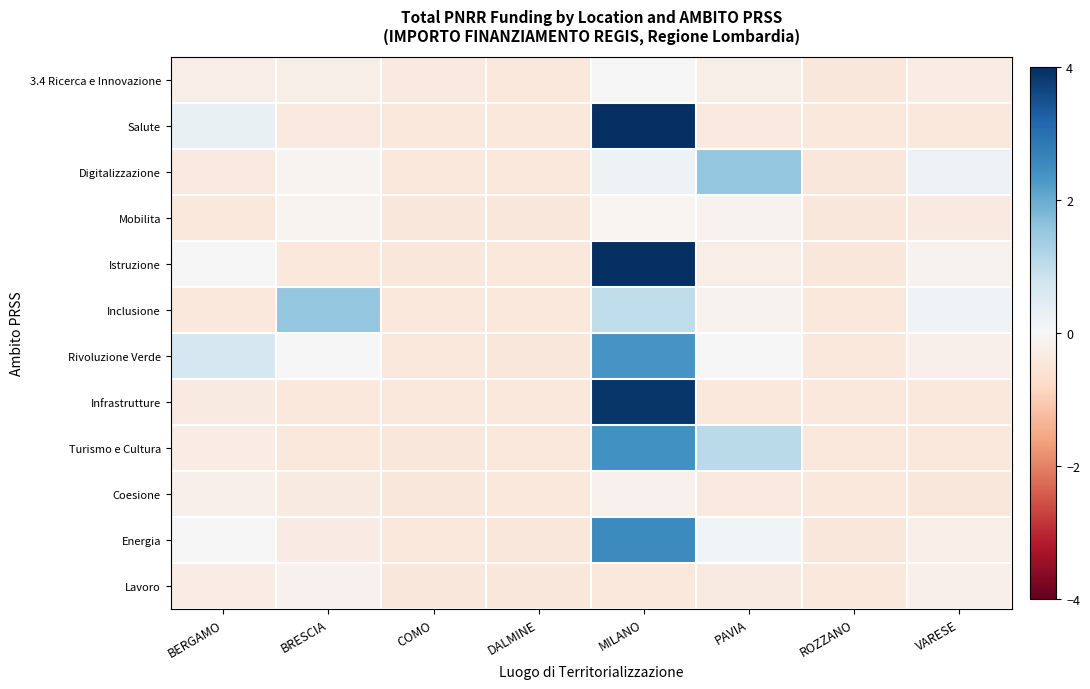

Which has a higher value, VARESE or COMO?

VARESE